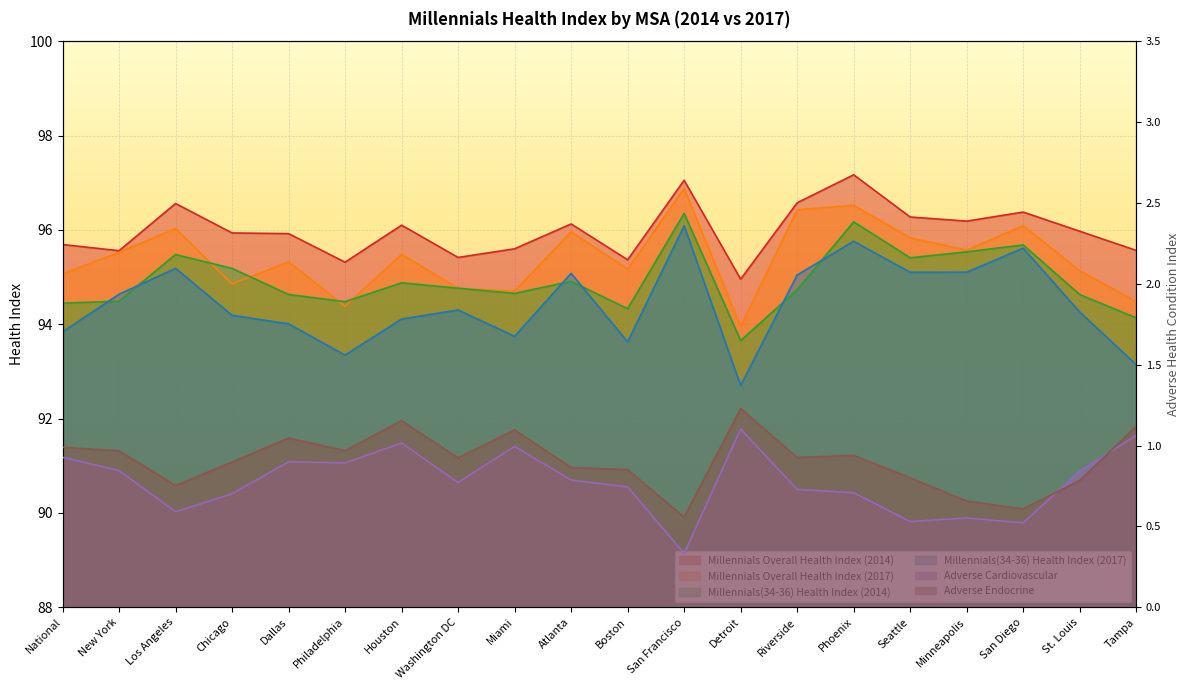

Where is the first local maximum for Adverse Cardiovascular?

Dallas